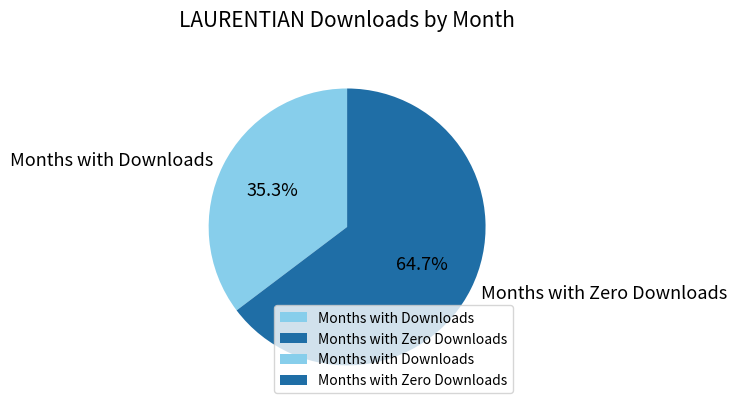

Which has a higher value, Months with Downloads or Months with Zero Downloads?

Months with Zero Downloads